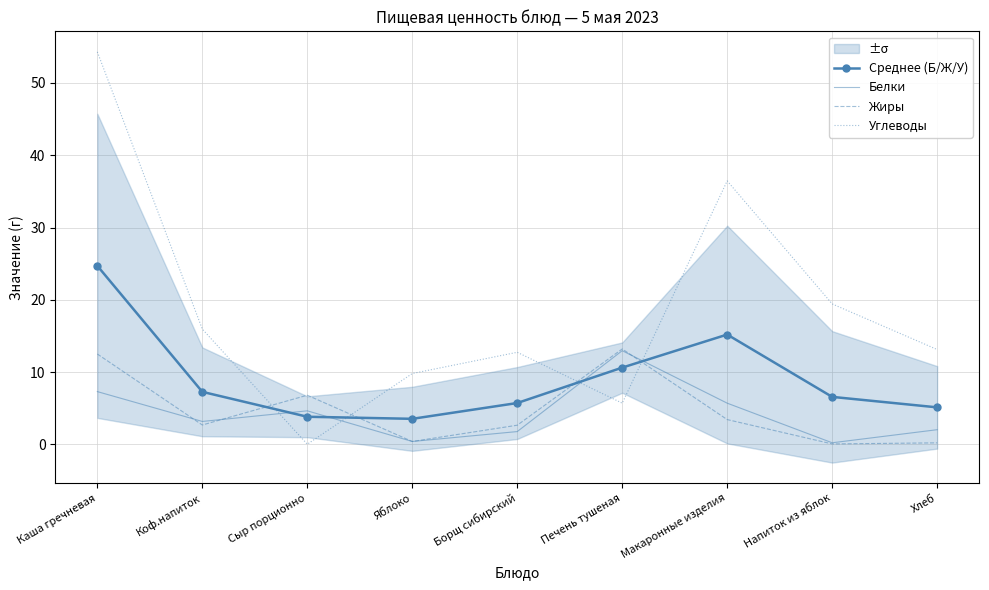

True or false: Углеводы and Белки cross at least once.

True